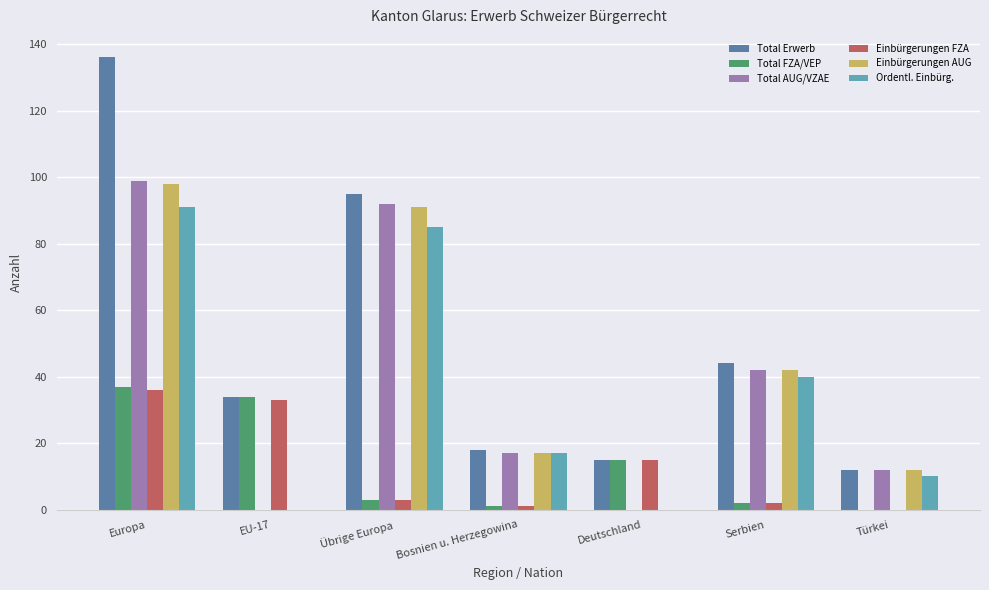

How many values in Einbürgerungen FZA are above zero?

6